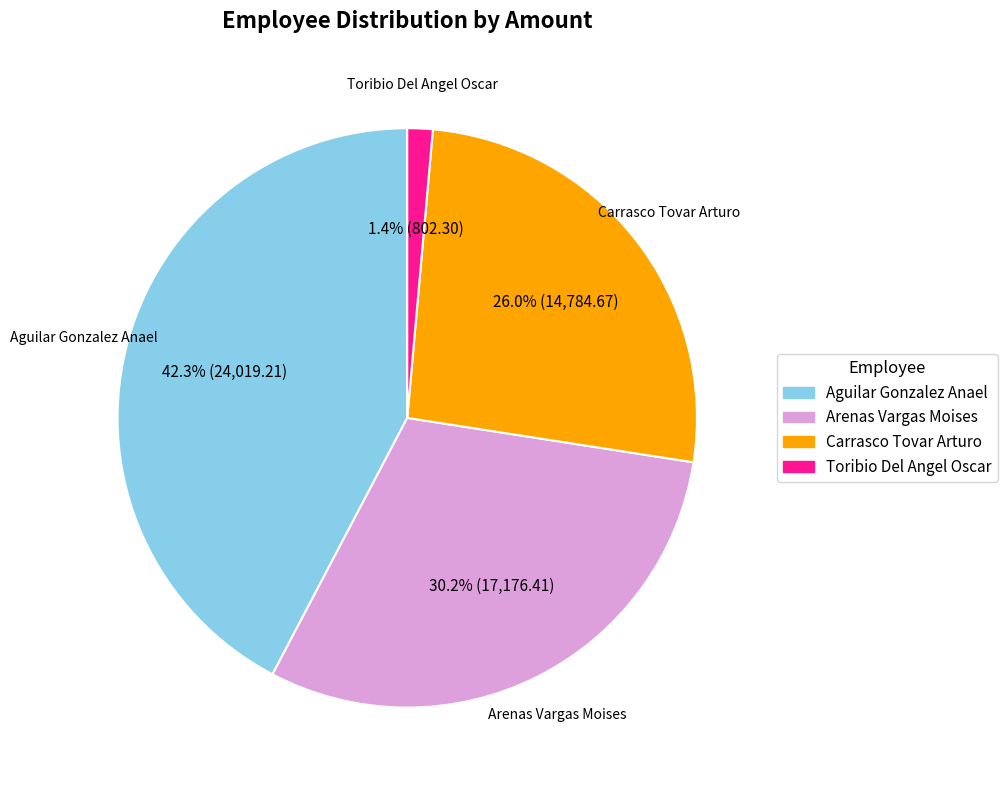

Approximately how many times larger is the value at Arenas Vargas Moises compared to Aguilar Gonzalez Anael?

0.7